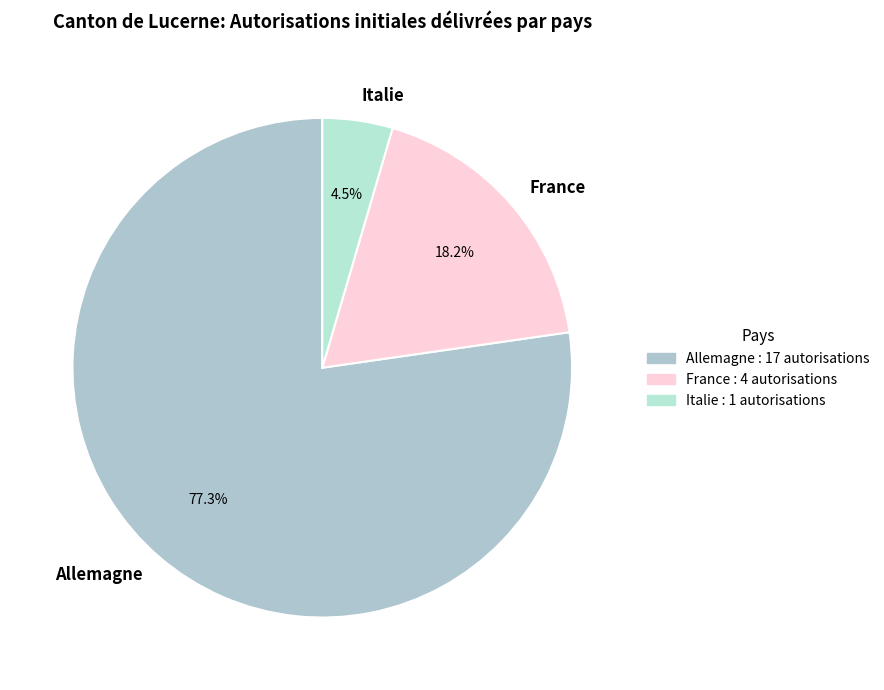

How many slices are in this pie chart?

3